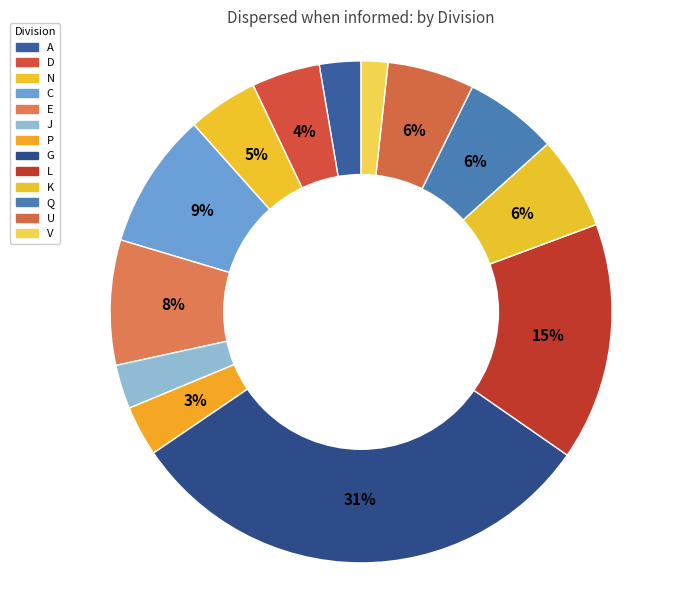

Count the number of slices in the pie.

13